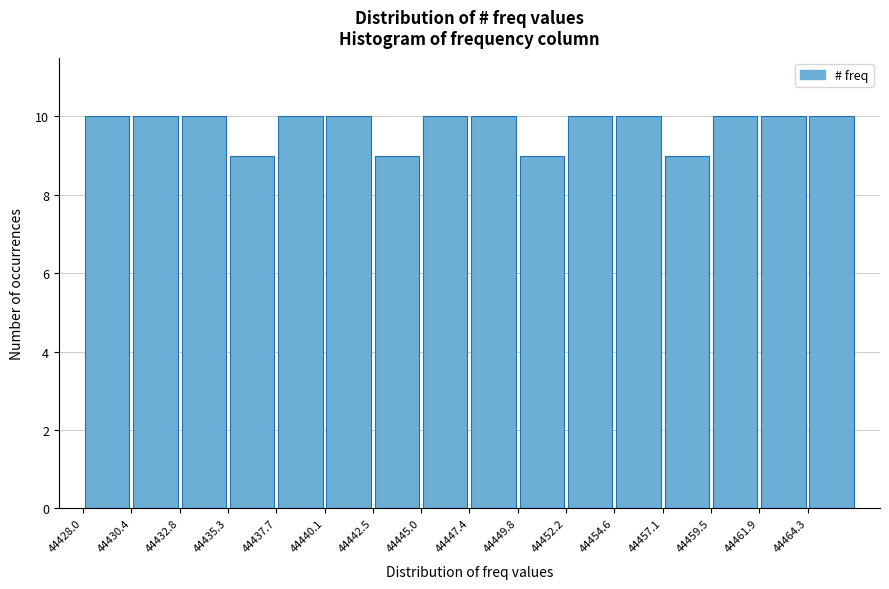

What is the height of the bar covering 44442.5 to 44445.0 on the x-axis? Neither the bar edges nor the heights are printed on the chart, so give them approximately, as read against the axes.

9